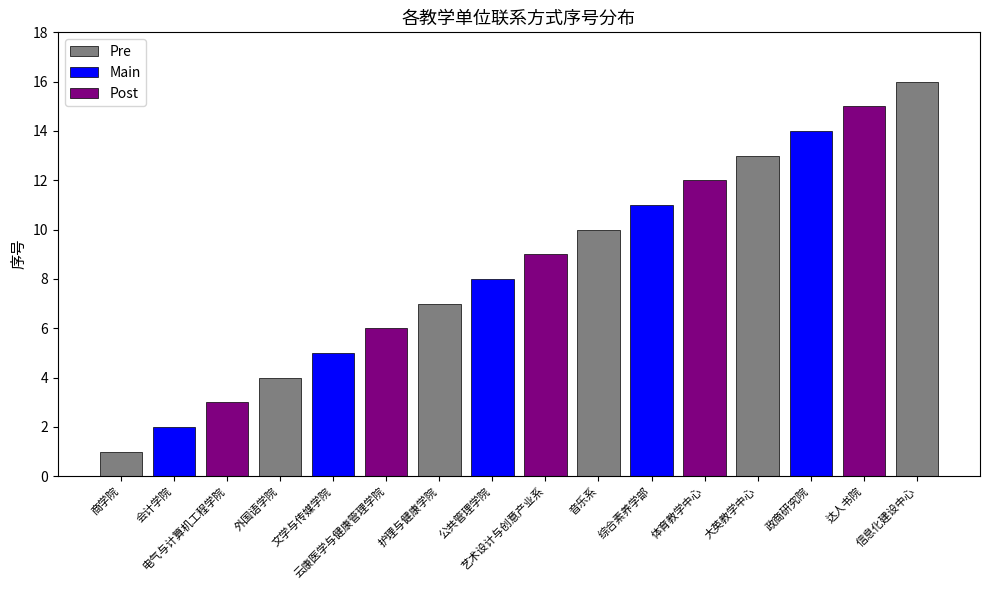

Where is the data nearest to the value 8?

公共管理学院